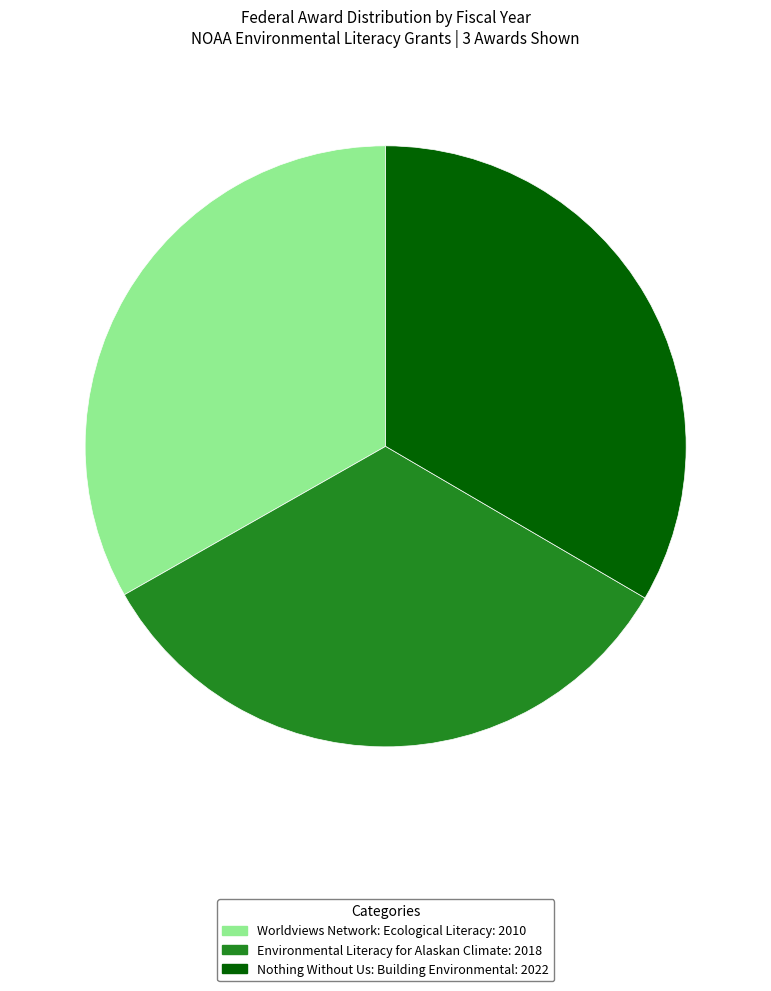

True or false: Worldviews Network: Ecological Literacy: 2010 accounts for 33% of the total.

True